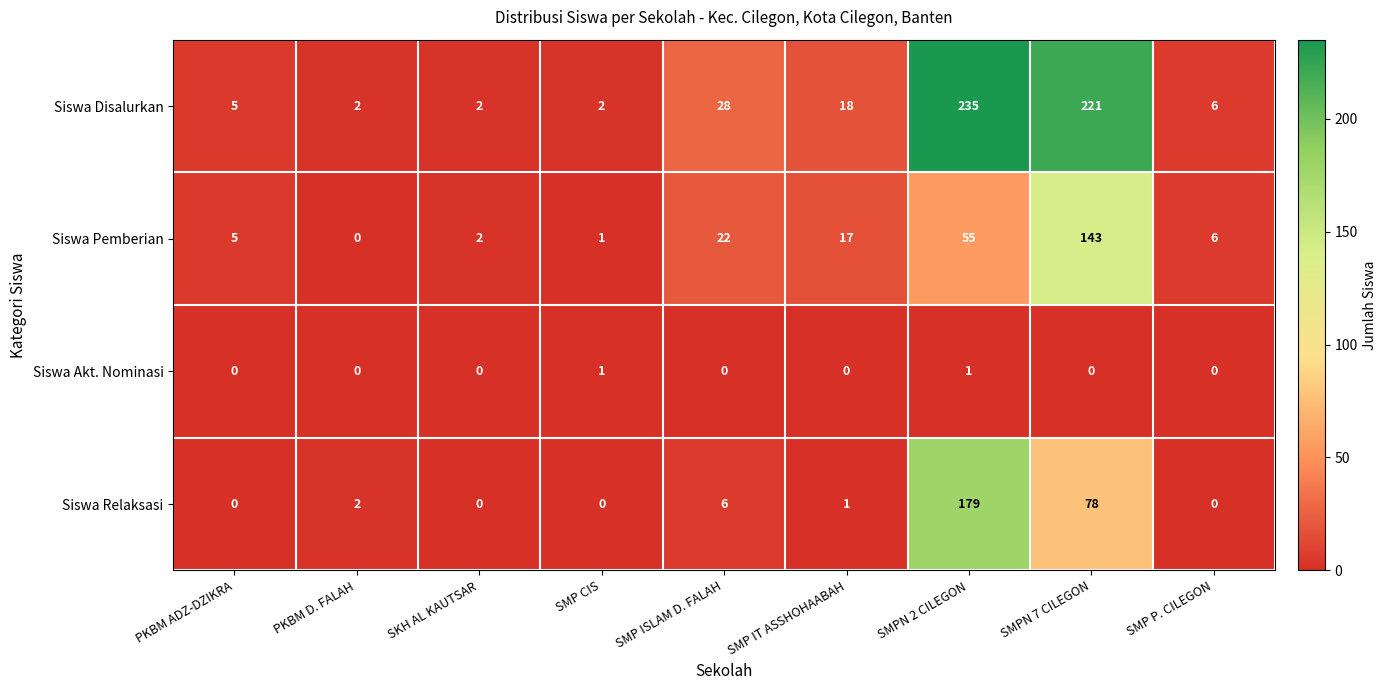

Rank the series by their maximum value, from lowest to highest.

Siswa Akt. Nominasi, Siswa Pemberian, Siswa Relaksasi, Siswa Disalurkan